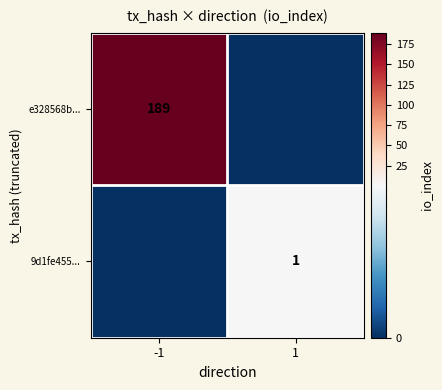

Between 1 and -1, which is larger?

-1